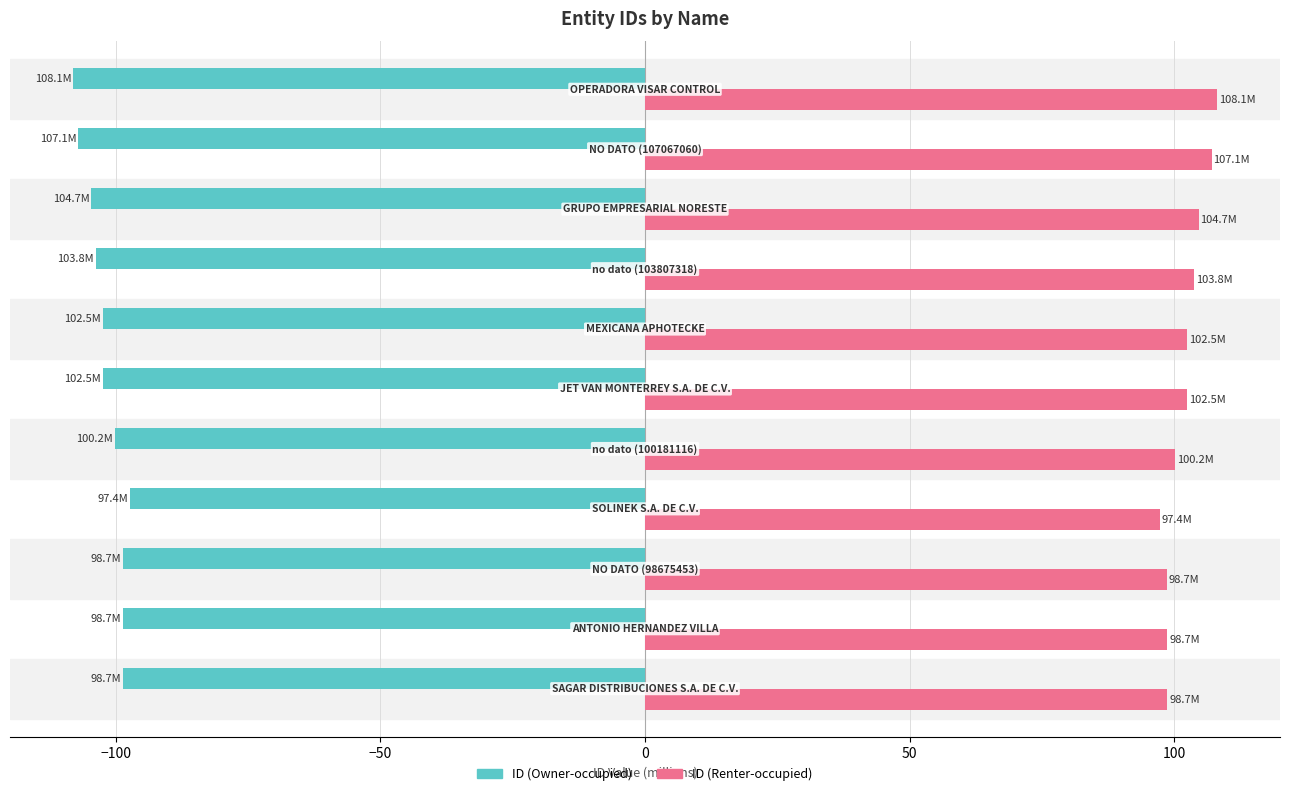

Which series has the largest total across all categories?

ID (Renter-occupied)